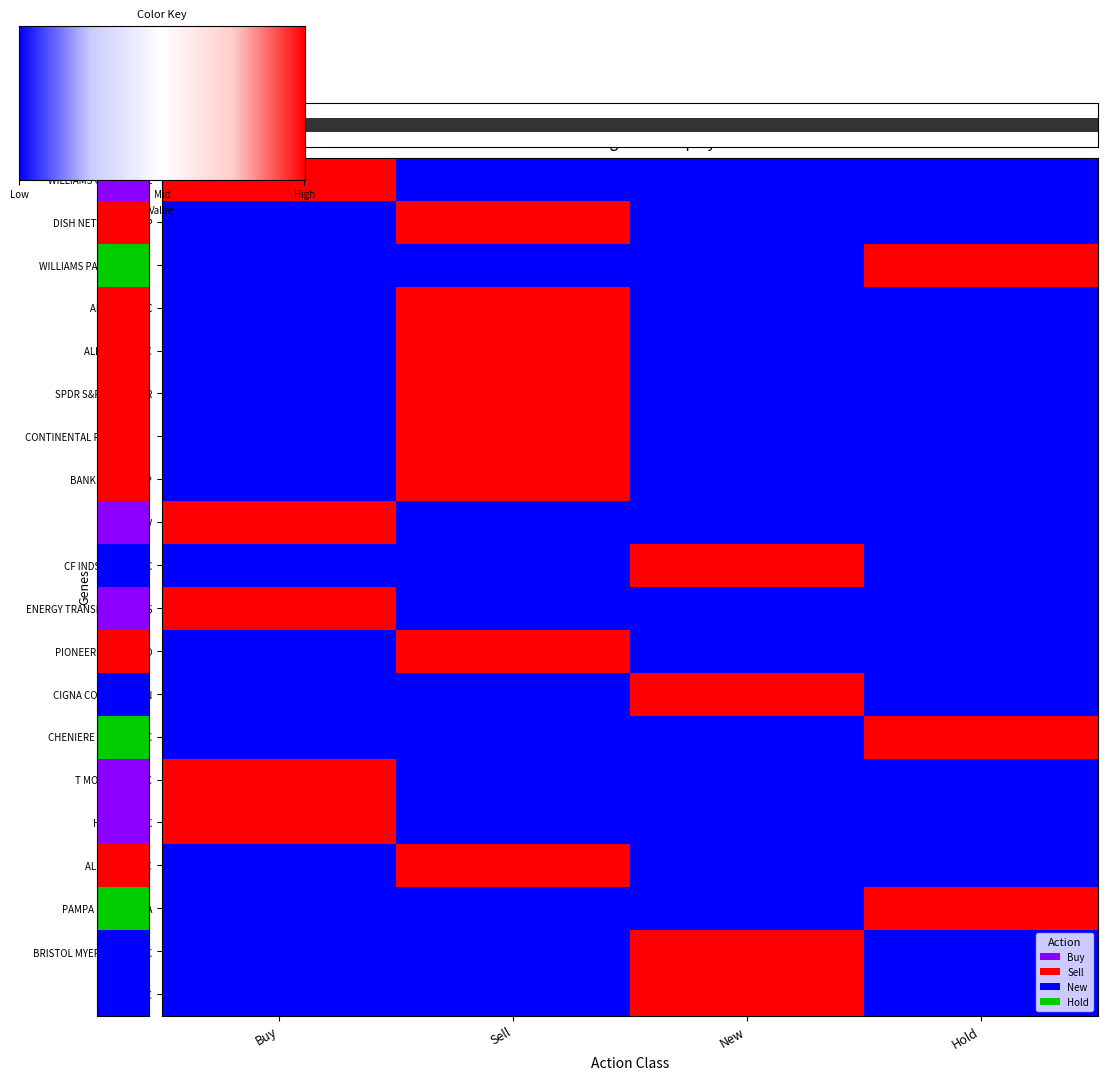

True or false: YAHOO INC has a value of 0 at Buy.

True